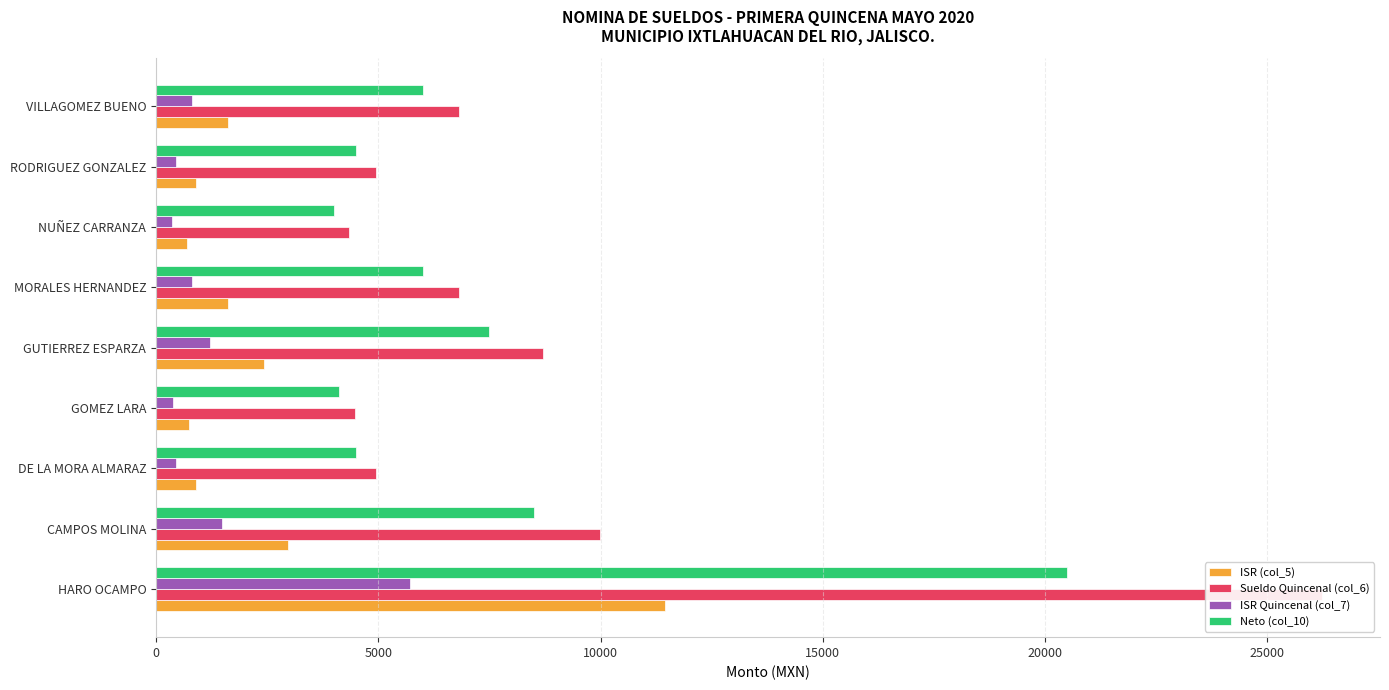

List the series in order of their overall mean, highest first.

Sueldo Quincenal (col_6), Neto (col_10), ISR (col_5), ISR Quincenal (col_7)